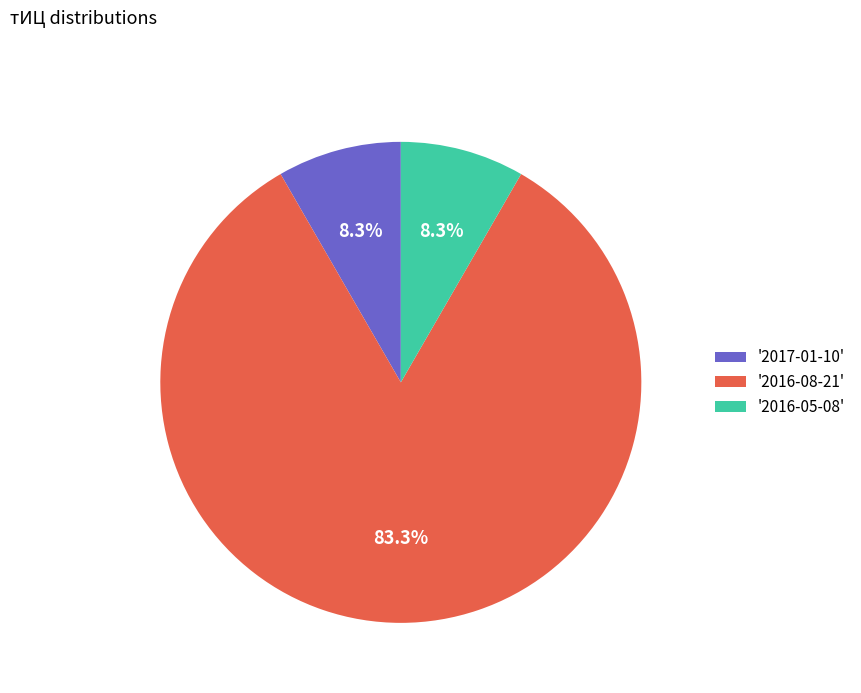

What is the largest slice in the pie chart?

'2016-08-21'